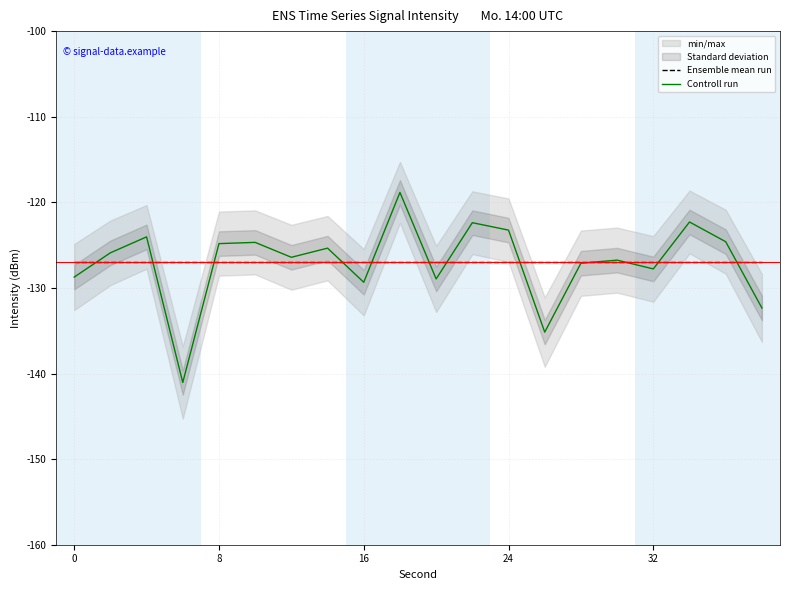

Which series has the widest spread of values?

Controll run